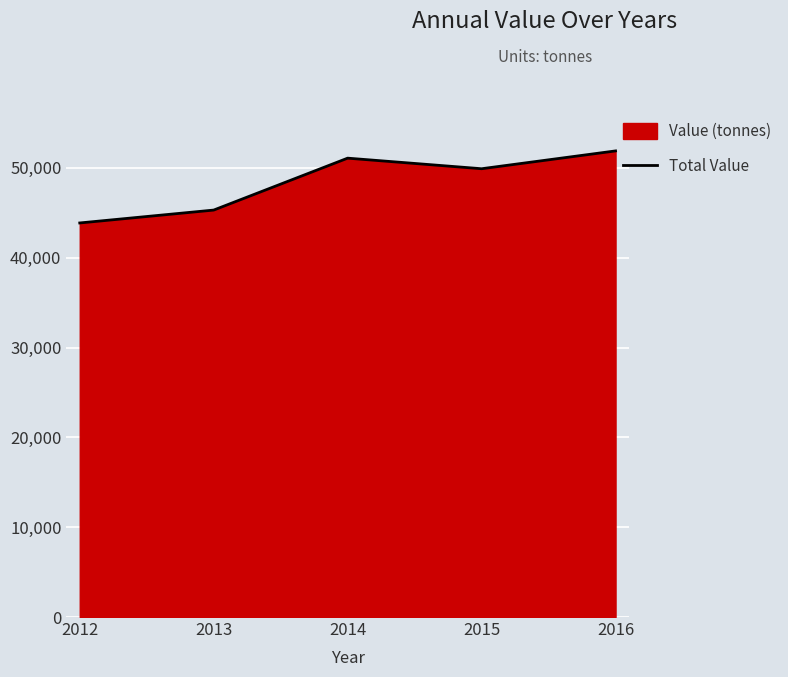

Reading right to left, extract all data points from this chart.

51885	49902	51079	45300	43866